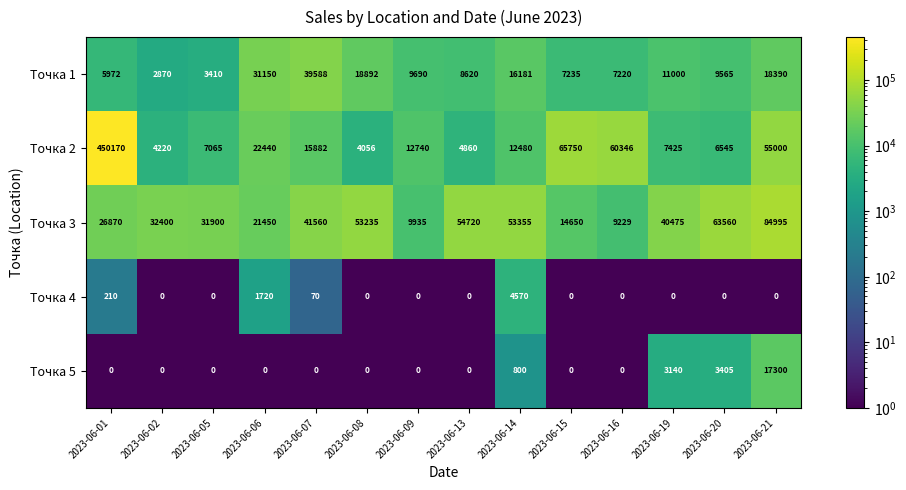

Count the number of data series in this chart.

5